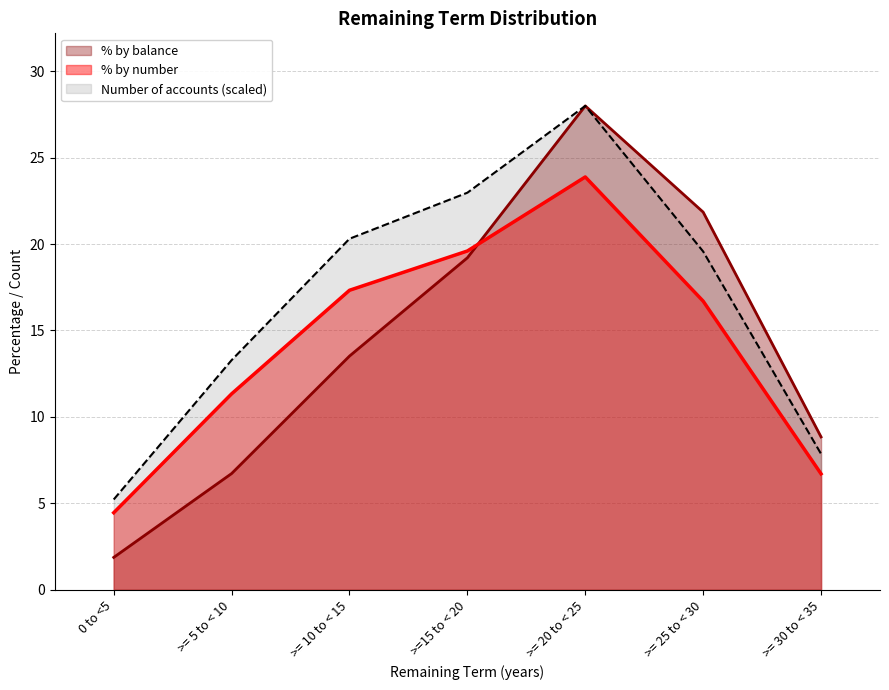

How many times do % by balance and % by number cross each other?

1